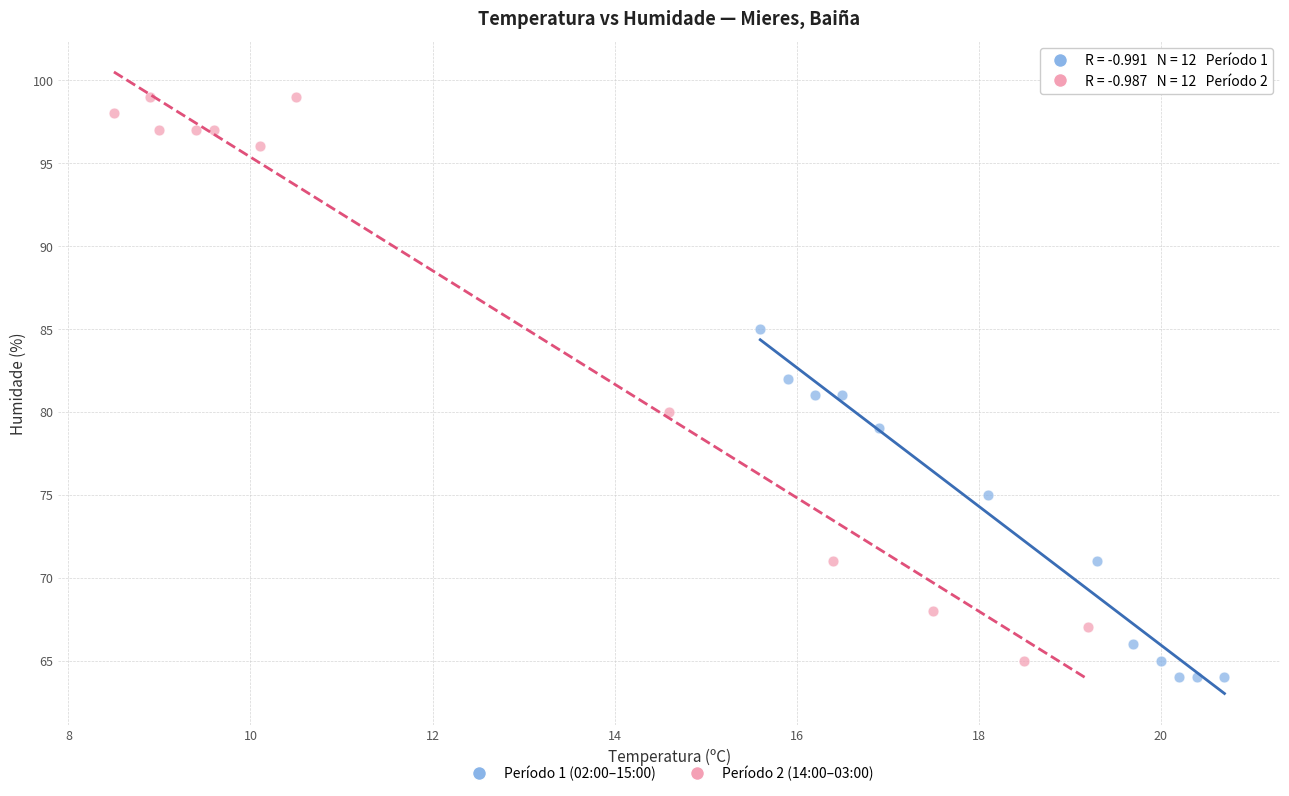

Which series has the widest spread of Y values?

Período 2 (14:00–03:00)